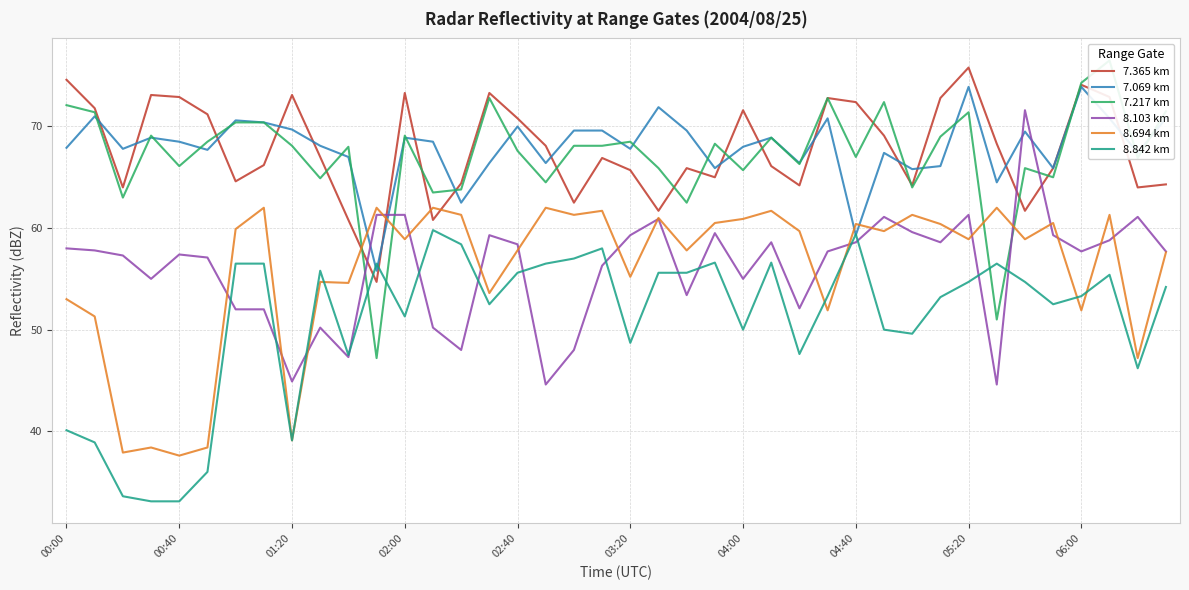

The 8.694 km series shows 57.8 at 02:40. True or false?

True